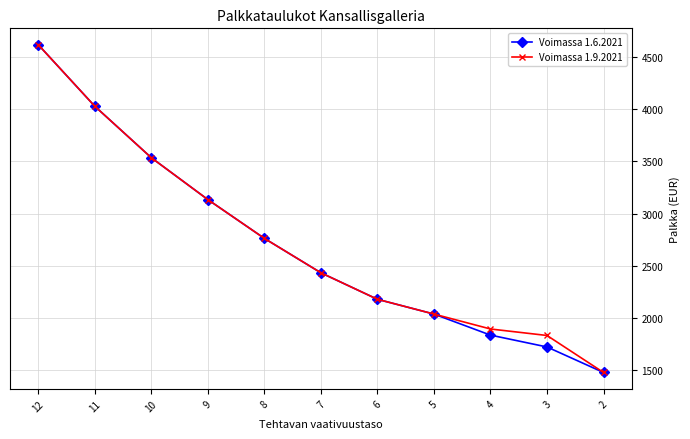

How many lines are shown in the chart?

2